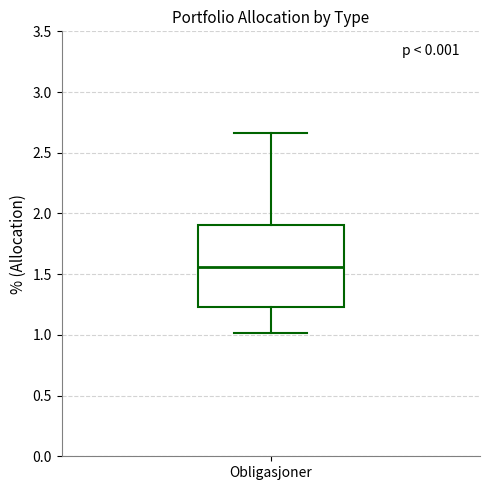

Where is the lower edge of the box for Obligasjoner on the y-axis? The values are not printed on the chart, so give them approximately, as read against the axis.

1.25